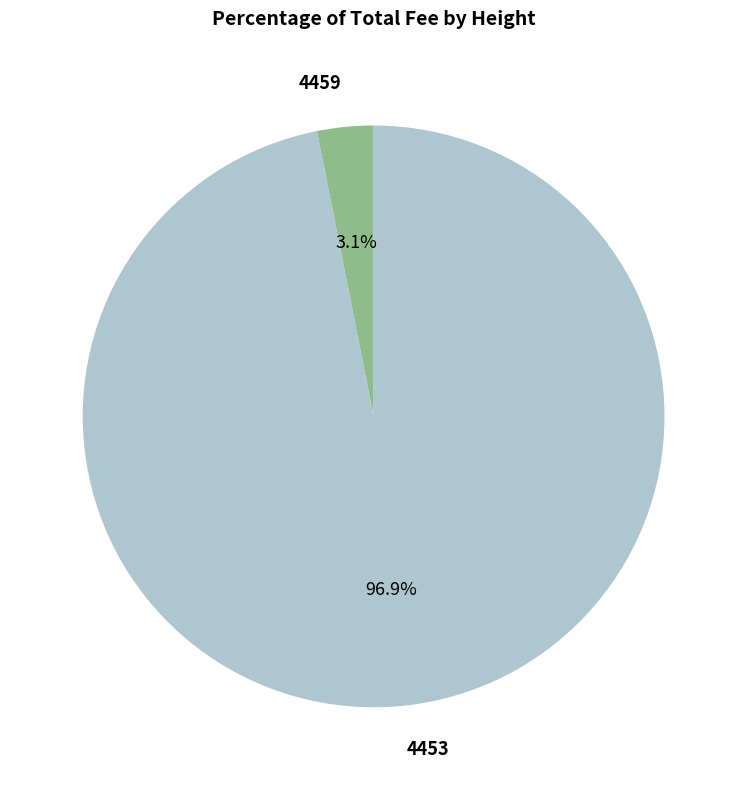

How many segments does this pie chart have?

2